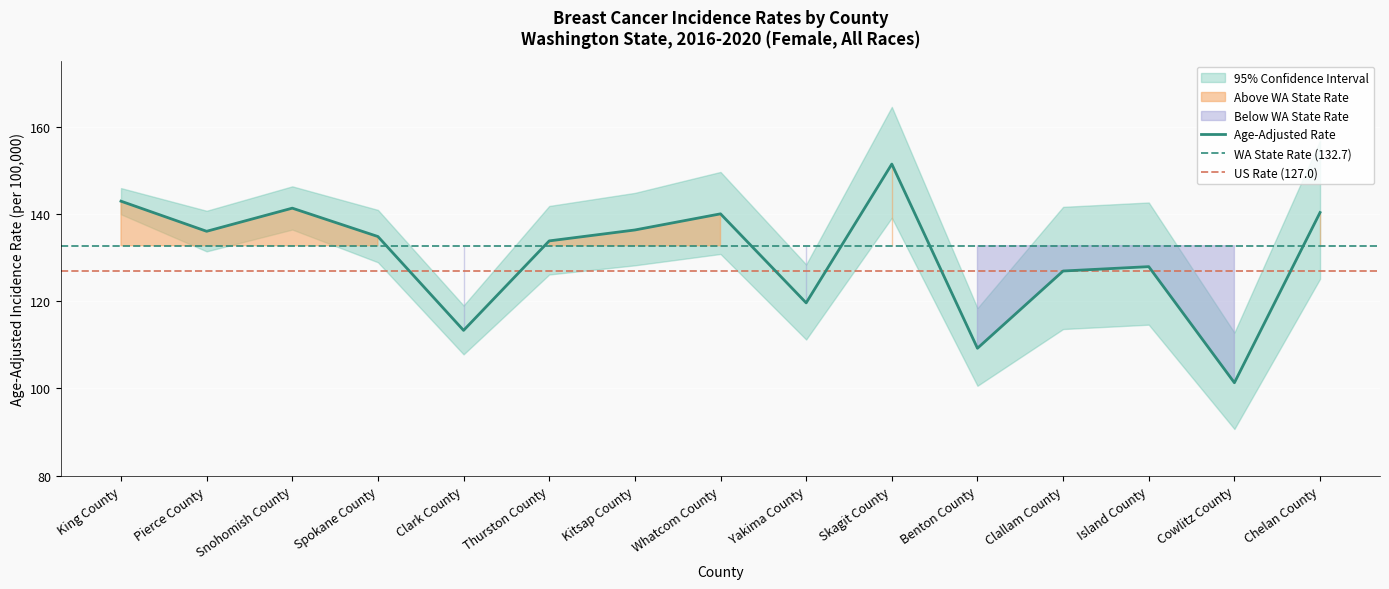

What is the label of the 1st point from the right?

Chelan County